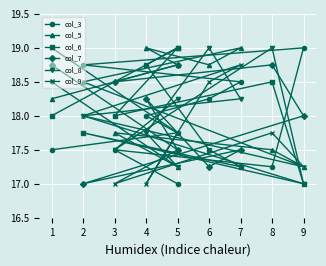

At which label does col_8 reach its peak?

3